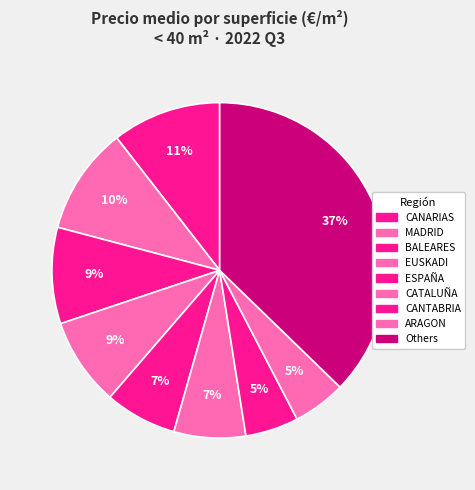

Does any single category account for the majority?

No